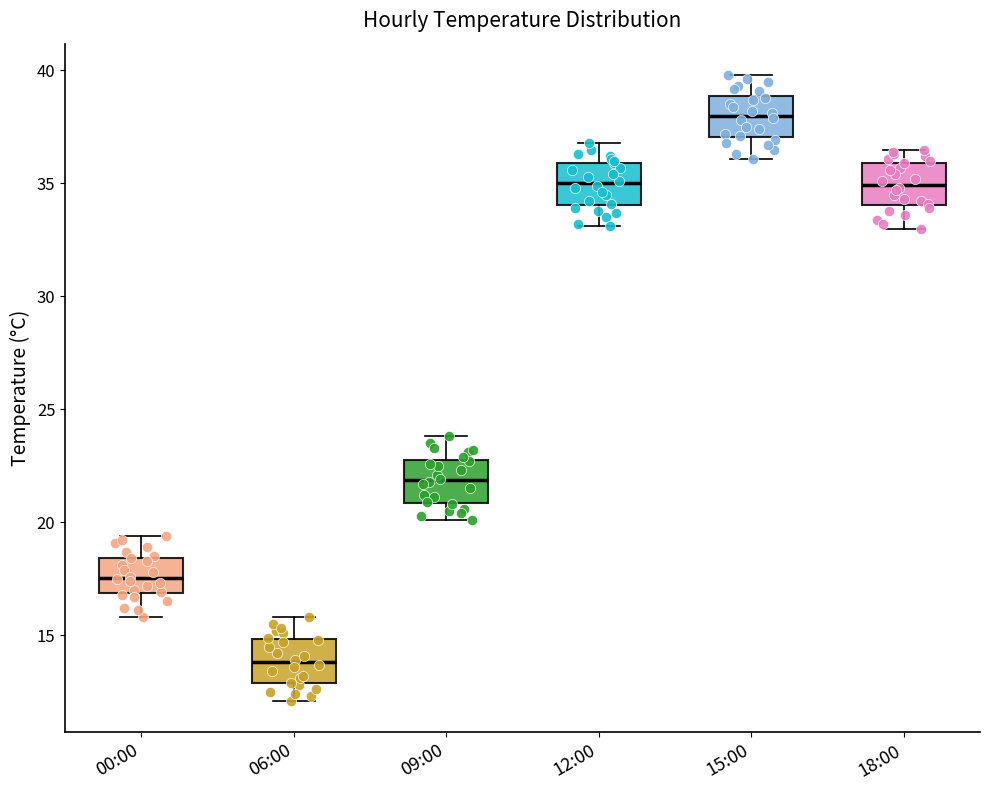

Reading left to right, read every box against the y-axis: the position of its median line, the range the box covers, and the ends of its whiskers. The values are not printed on the chart, so give them approximately, as read against the axis.

00:00: median 17.5, box 17.0 to 18.5, whiskers 16.0 to 19.5
06:00: median 14.0, box 13.0 to 15.0, whiskers 12.0 to 16.0
09:00: median 22.0, box 21.0 to 23.0, whiskers 20.0 to 24.0
12:00: median 35.0, box 34.0 to 36.0, whiskers 33.0 to 37.0
15:00: median 38.0, box 37.0 to 39.0, whiskers 36.0 to 40.0
18:00: median 35.0, box 34.0 to 36.0, whiskers 33.0 to 36.5